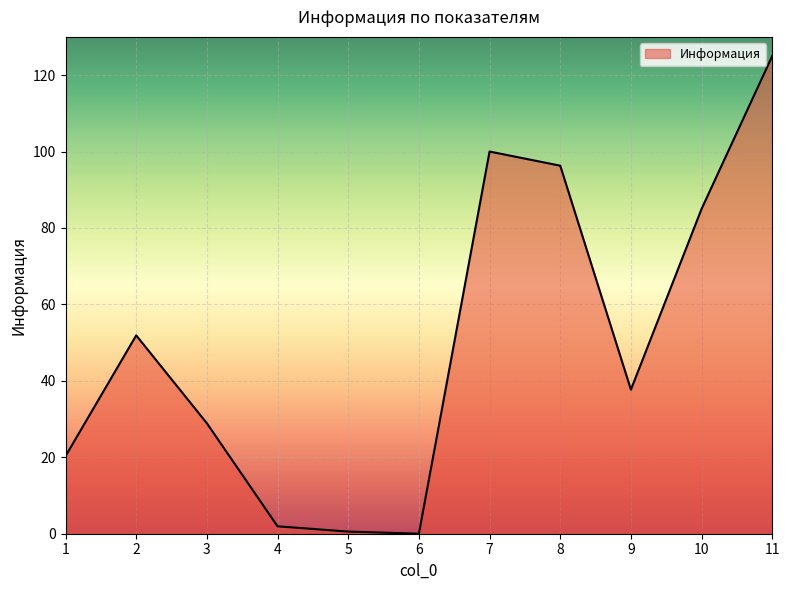

At which category does the data reach its first local peak?

2